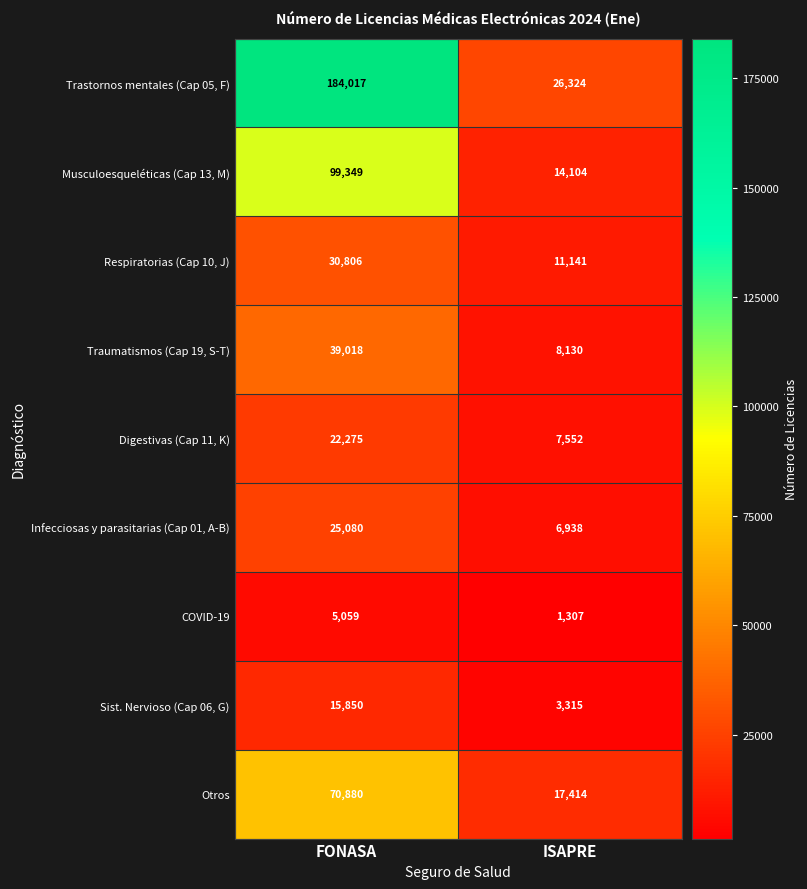

List the series in order of their peak value, highest first.

Trastornos mentales (Cap 05, F), Musculoesqueléticas (Cap 13, M), Otros, Traumatismos (Cap 19, S-T), Respiratorias (Cap 10, J), Infecciosas y parasitarias (Cap 01, A-B), Digestivas (Cap 11, K), Sist. Nervioso (Cap 06, G), COVID-19